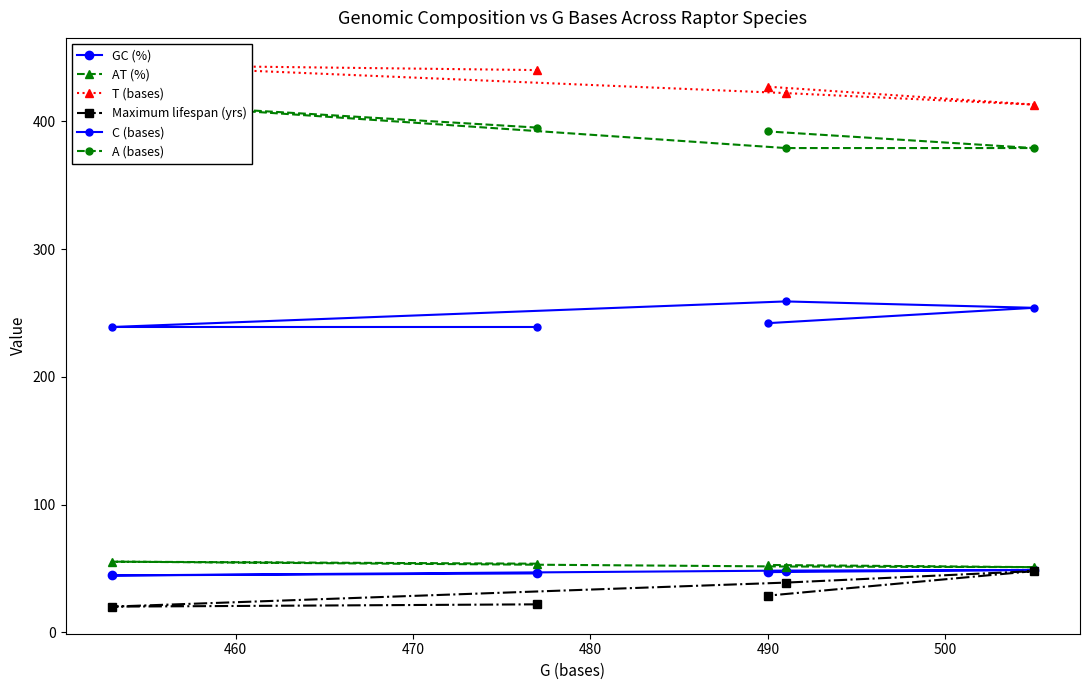

What is the average value of the A (bases) series?

392.0